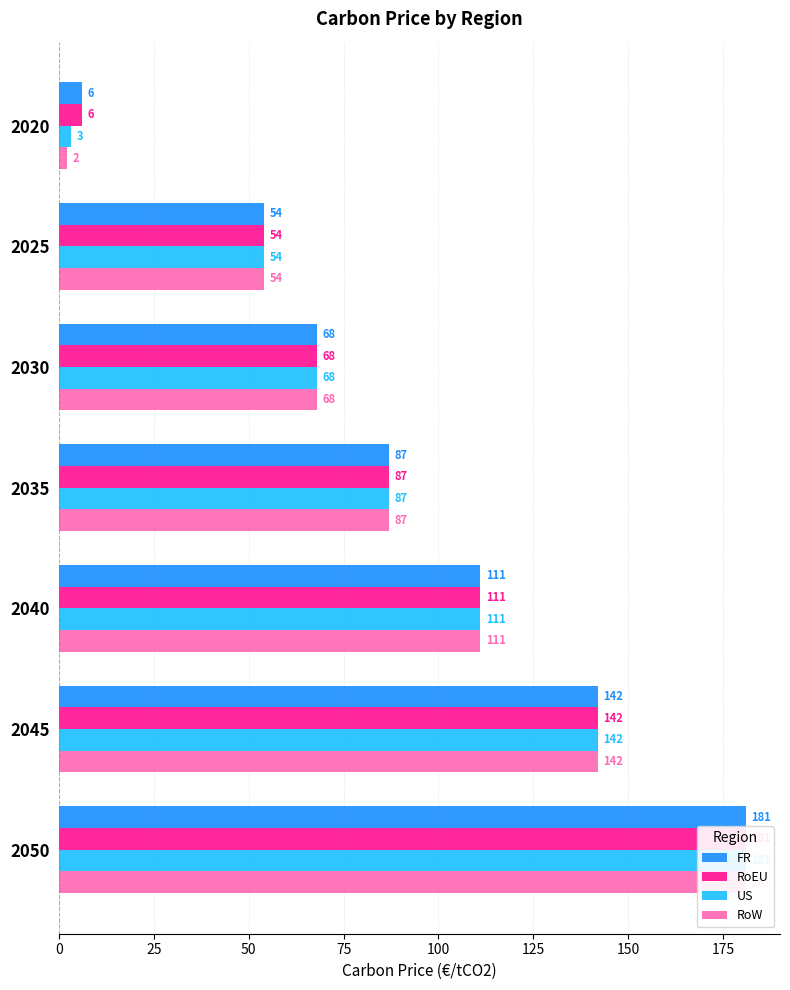

What is the value of the US bar at the 6th from the left?

142